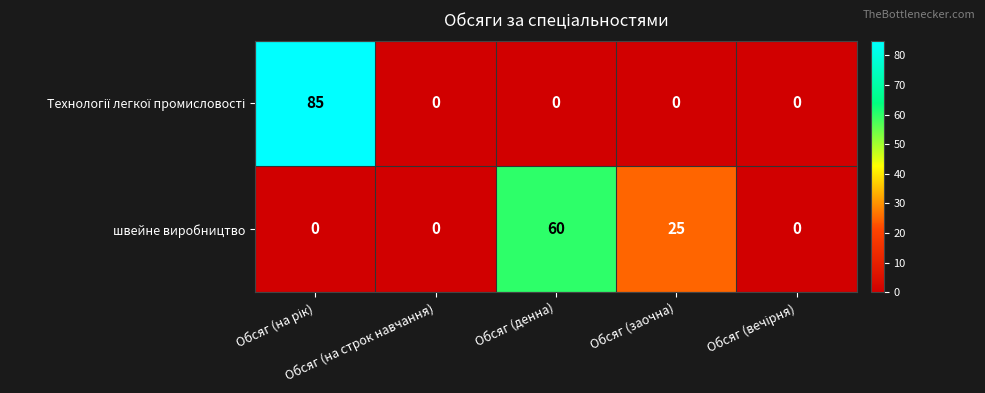

Count the швейне виробництво values in the range 0 to 25.

4